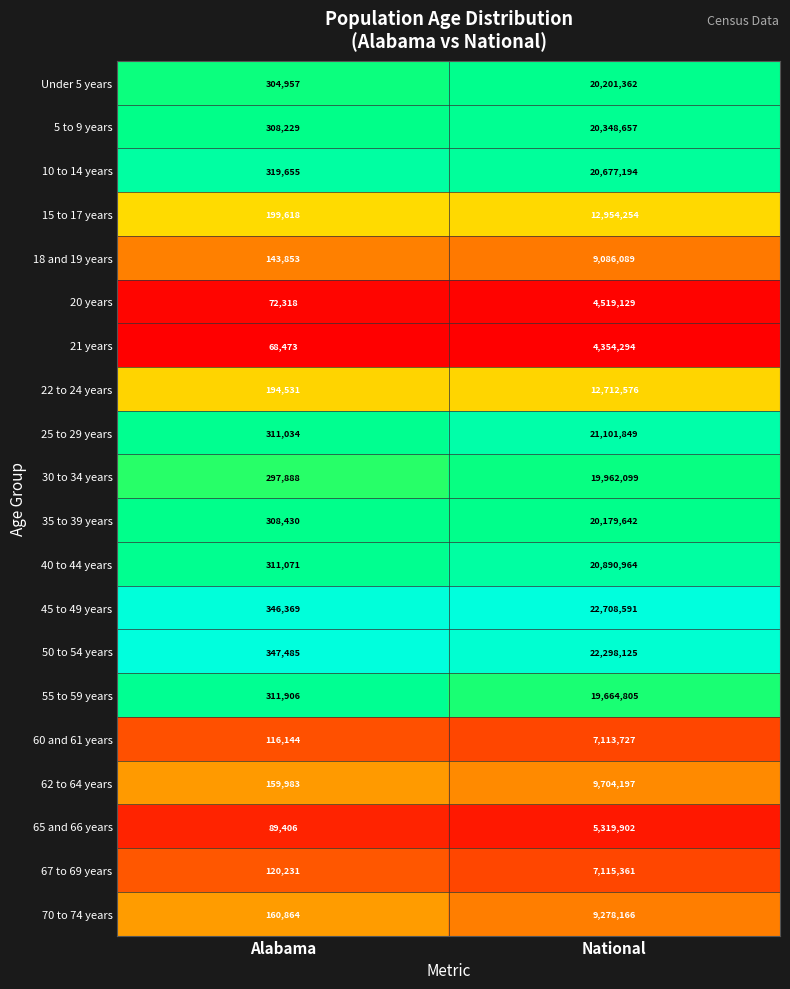

What is the maximum value shown in the chart?

22708591